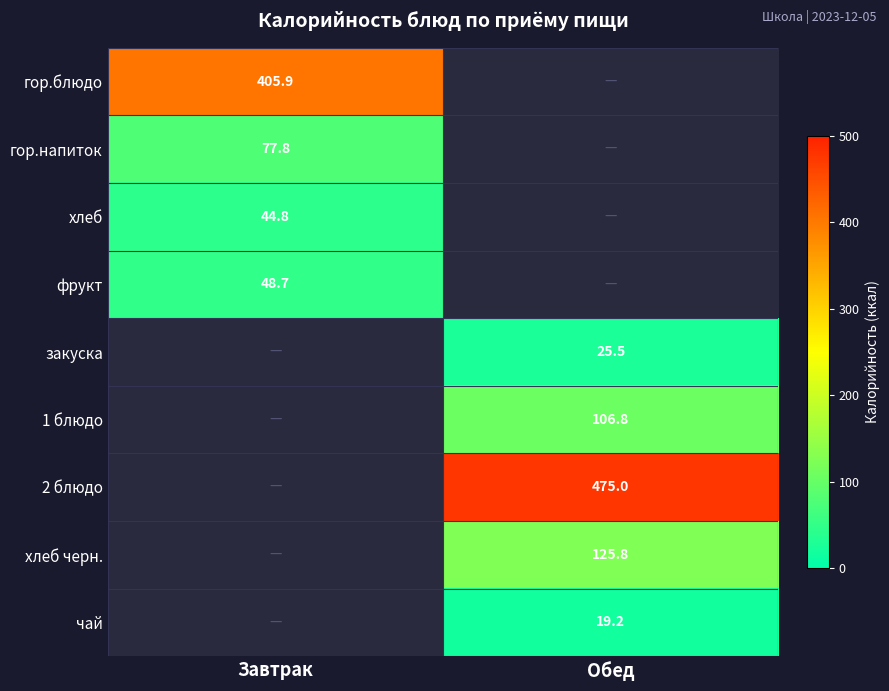

Between Обед and Завтрак, which is larger?

Завтрак